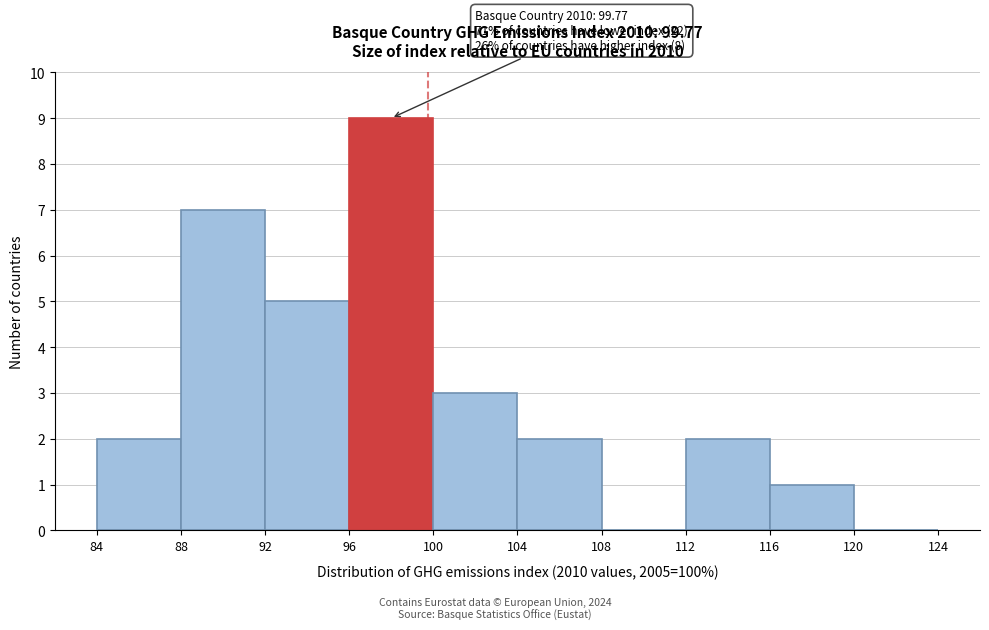

Which range on the x-axis has the tallest bar?

96 to 100